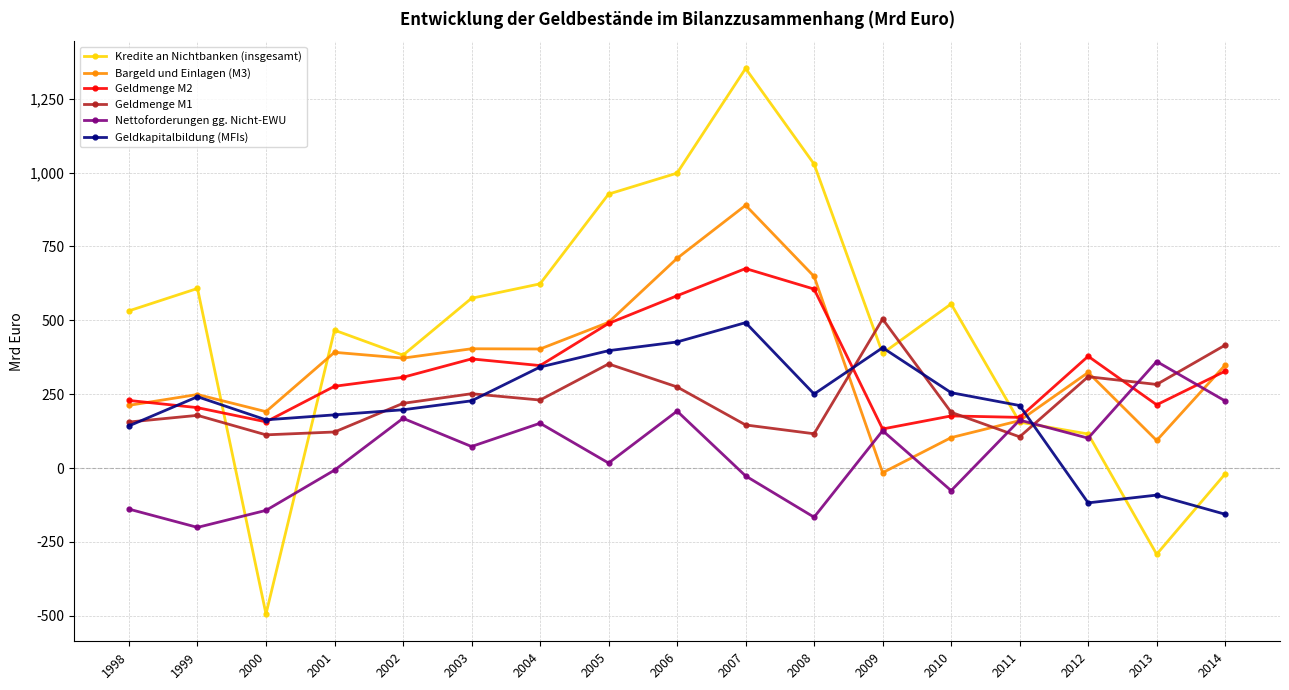

What is the greatest value displayed?

1352.5